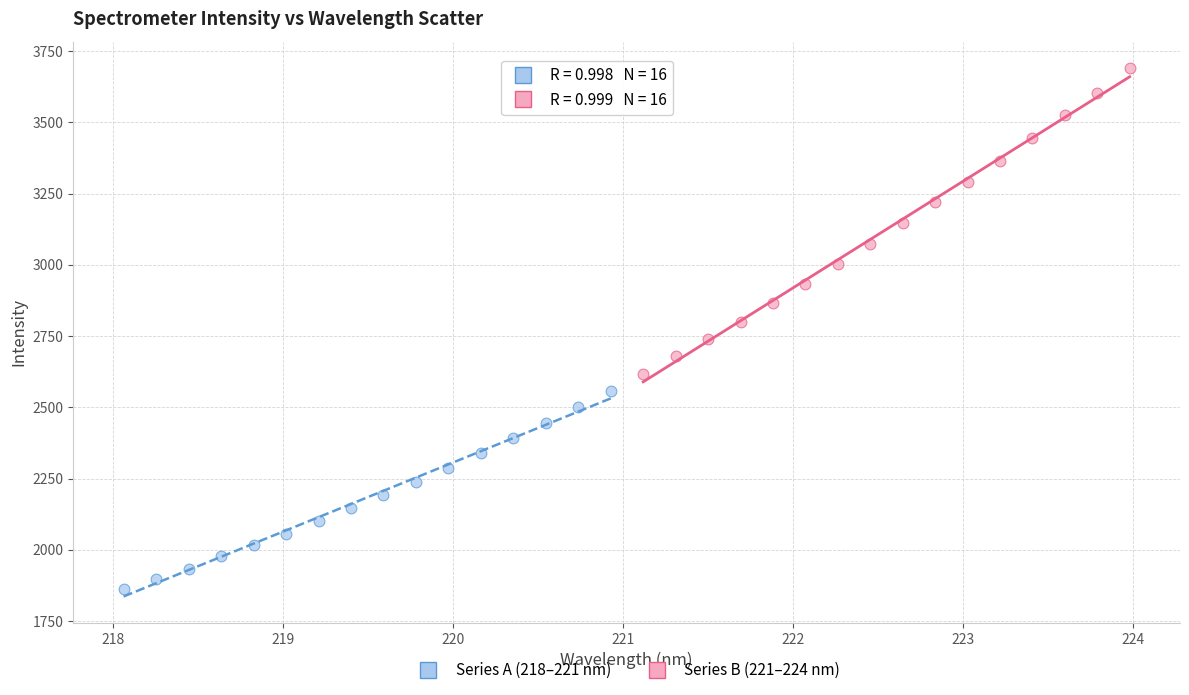

Which series has the largest Y range (max minus min)?

Series B (221–224 nm)